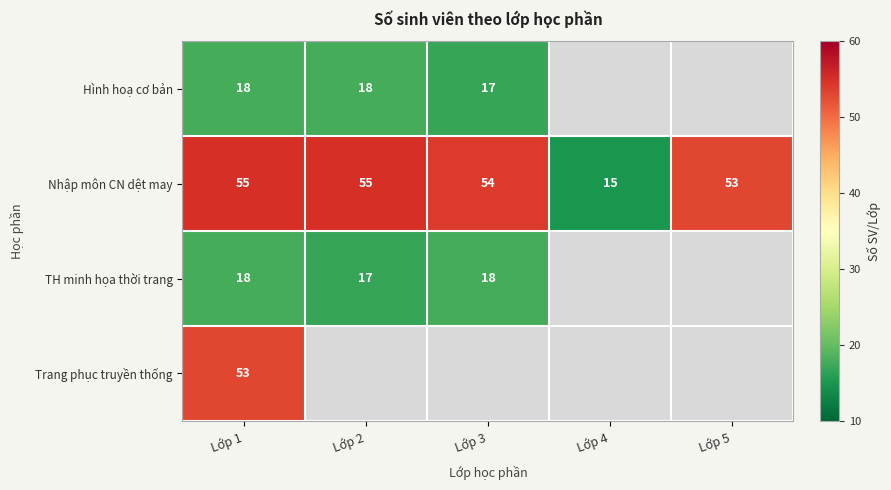

The Nhập môn CN dệt may series shows 14 at Lớp 3. True or false?

False